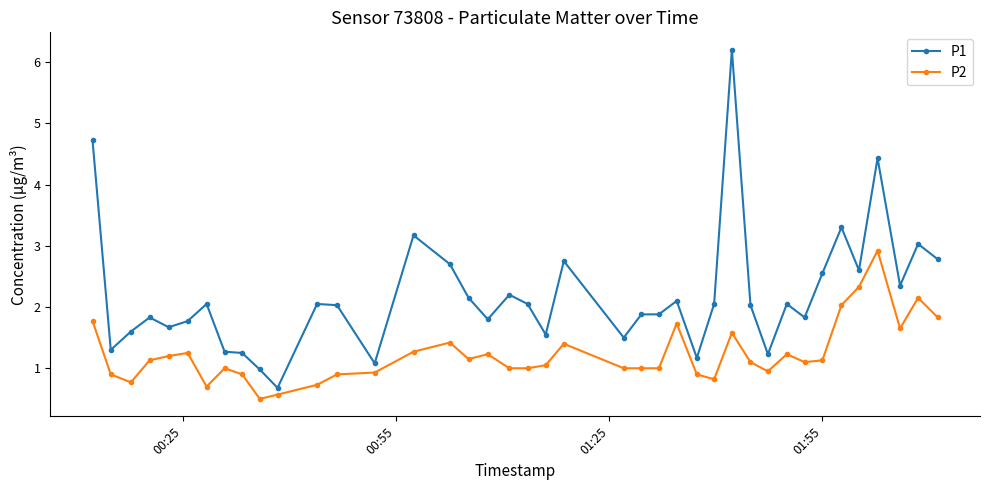

True or false: P1 has more than 0 points higher than both neighbors.

True